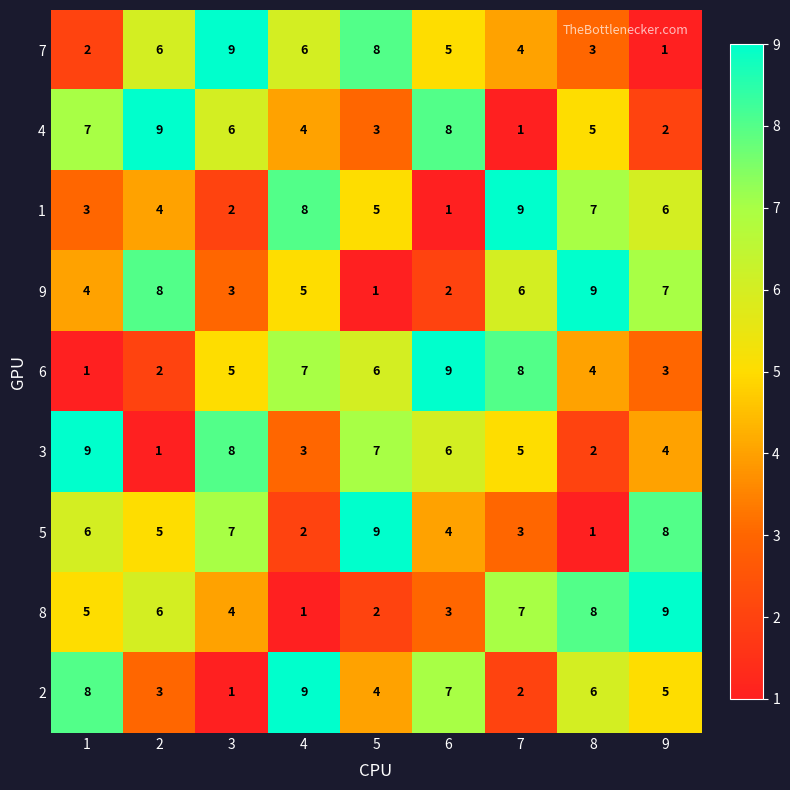

The value of 4 at 4 is 4. True or false?

True